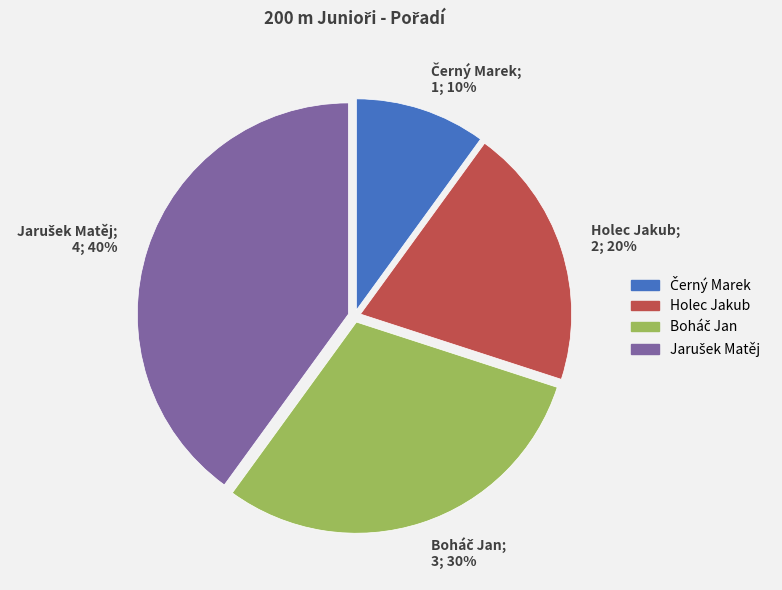

Count the number of slices in the pie.

4